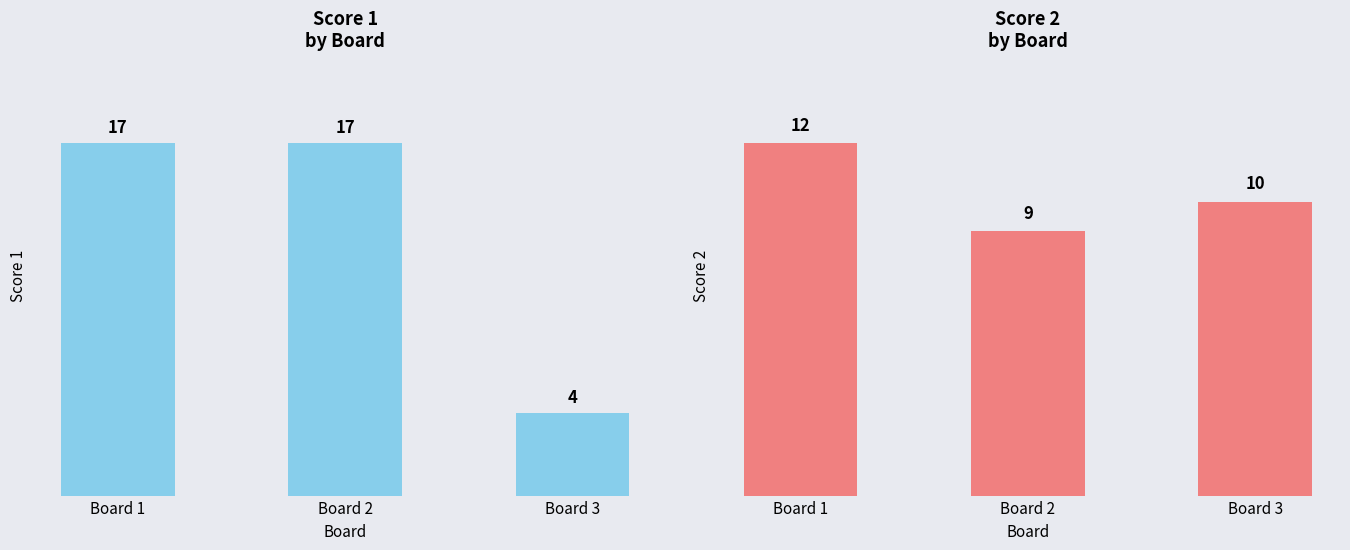

Which category has the highest value in the Score 2 series?

Board 1